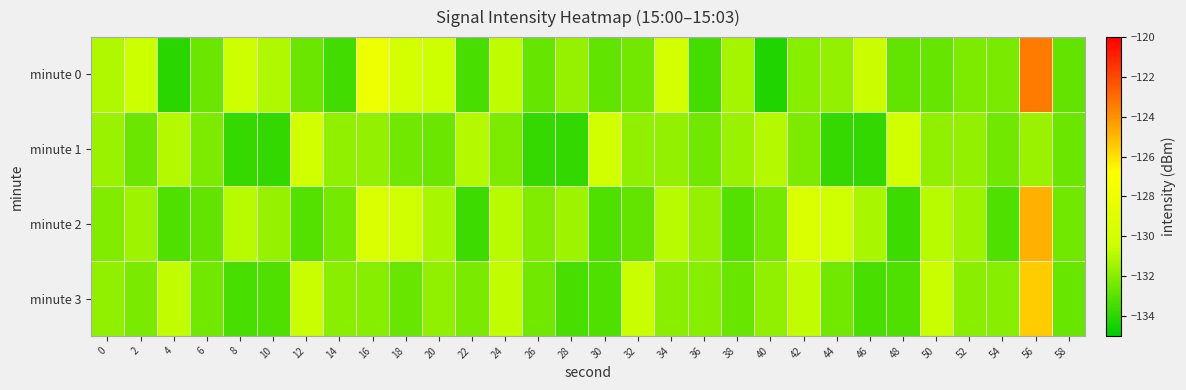

Rank the series at 8 from lowest to highest value.

minute 1, minute 3, minute 2, minute 0